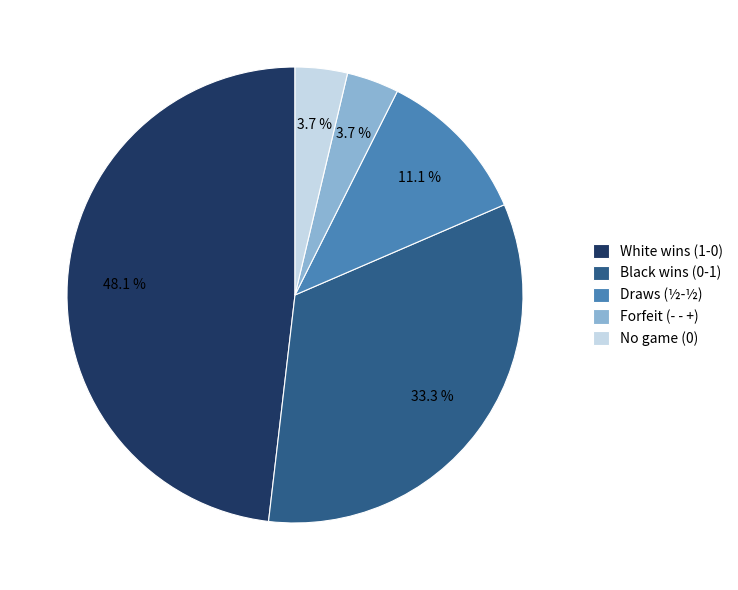

Between White wins (1-0) and Forfeit (- - +), which is larger?

White wins (1-0)